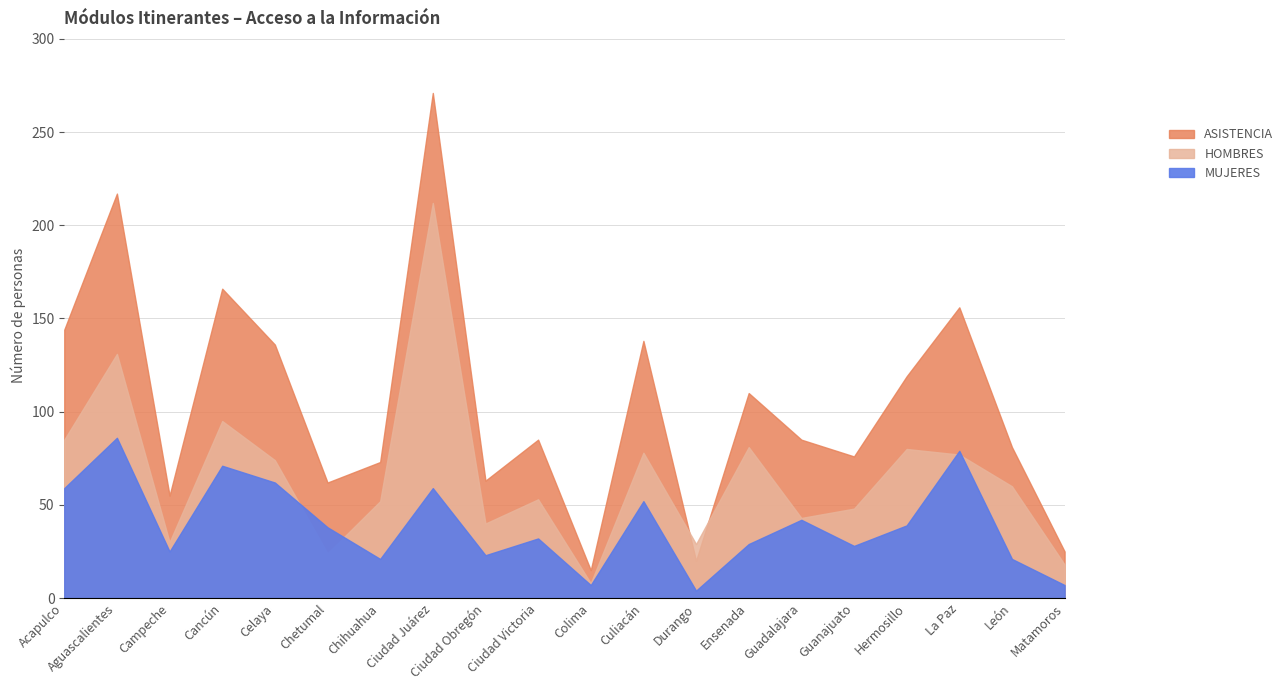

How many lines are shown in the chart?

3